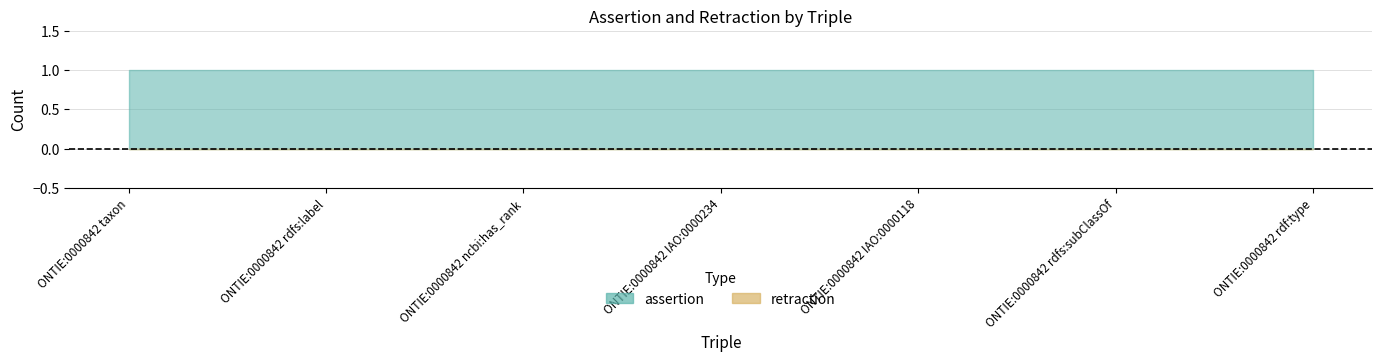

Read the assertion value at ONTIE:0000842 taxon.

1